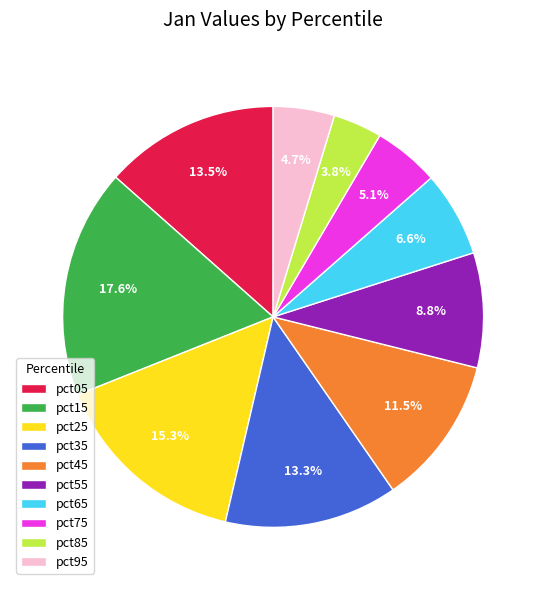

How much of the chart is everything except pct45?

88.5%